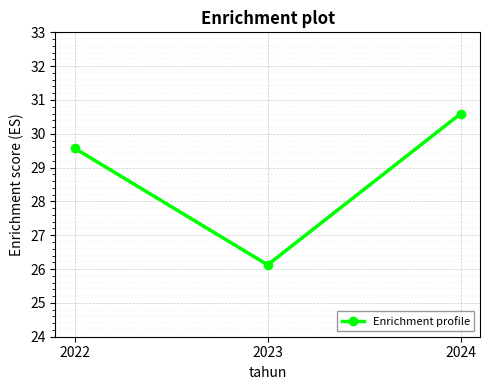

List the labels in order of value, smallest first.

2023, 2022, 2024